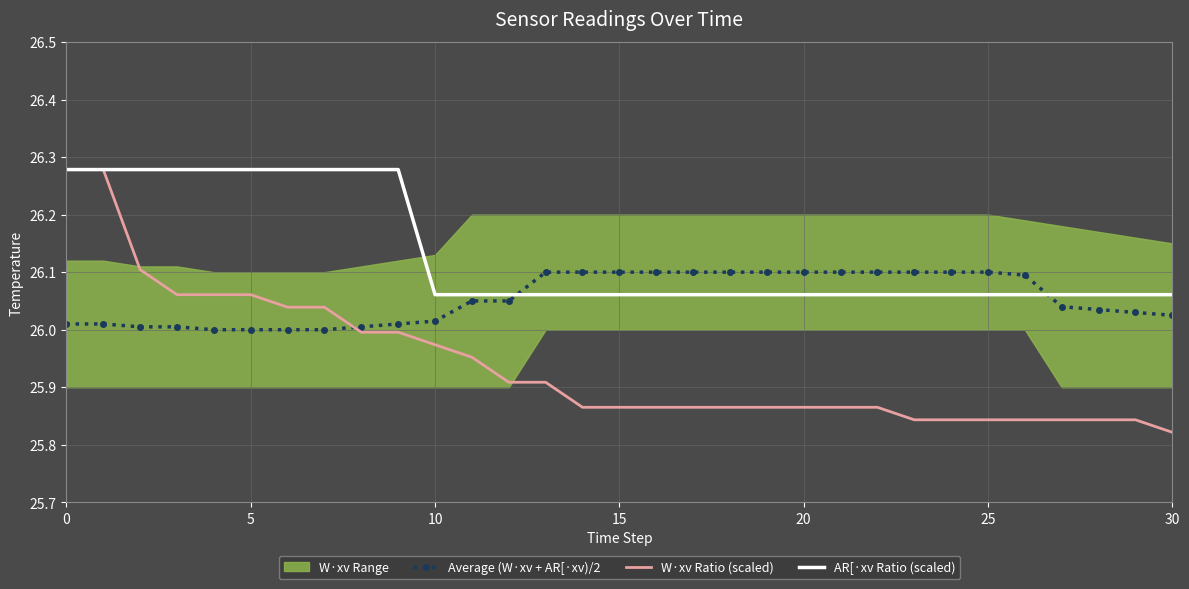

What is the average value of the Average (W·xv + AR[·xv)/2 series?

26.1